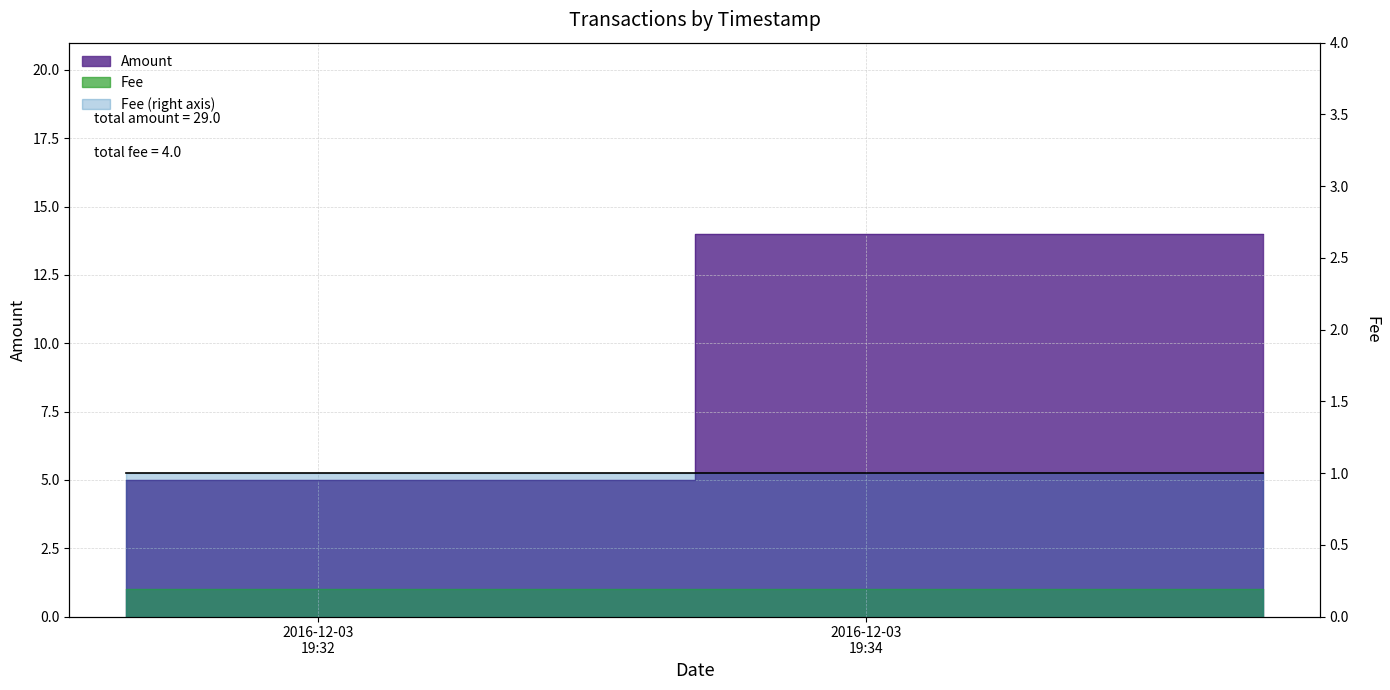

What is the sum of all values?

29